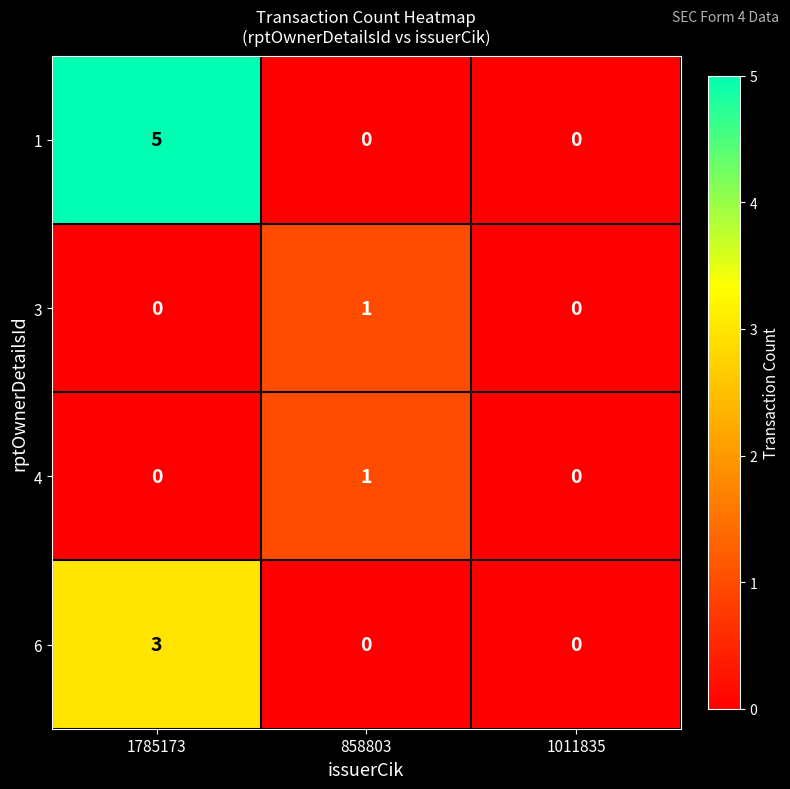

The 4 series shows 1 at 858803. True or false?

True